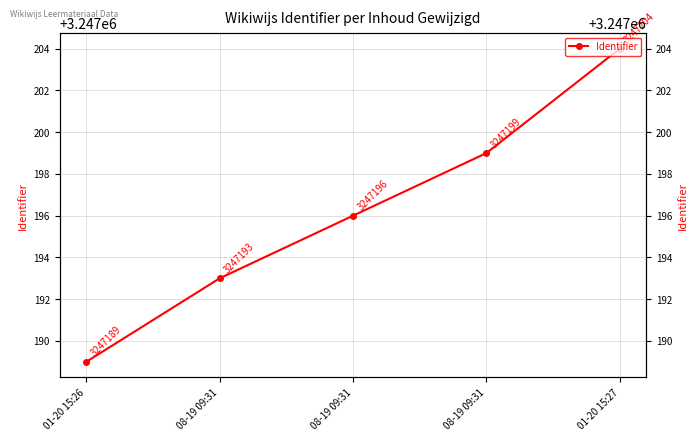

Rank the categories by value from lowest to highest.

01-20 15:26, 08-19 09:31, 08-19 09:31, 08-19 09:31, 01-20 15:27